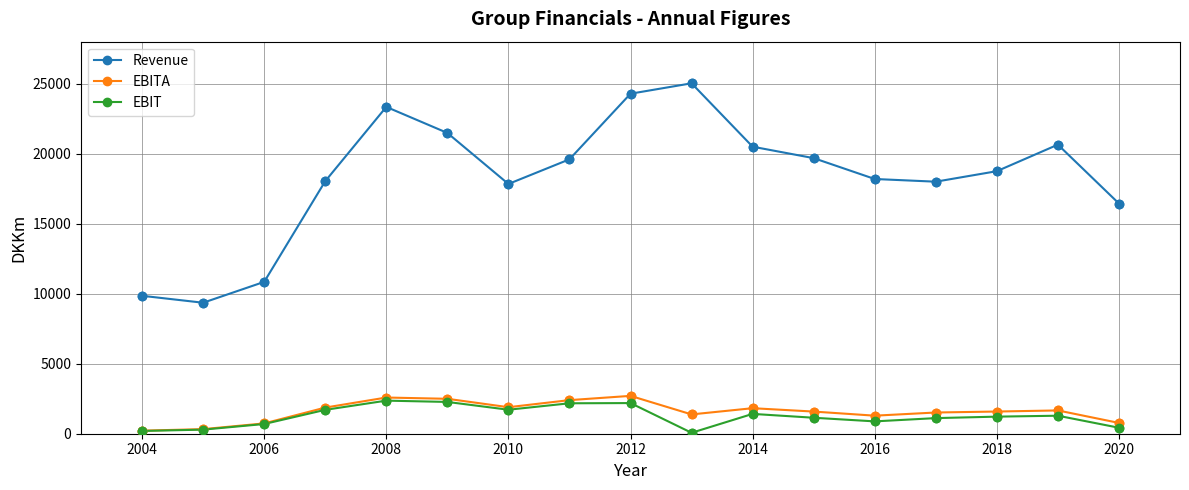

Which series has the largest total across all categories?

Revenue